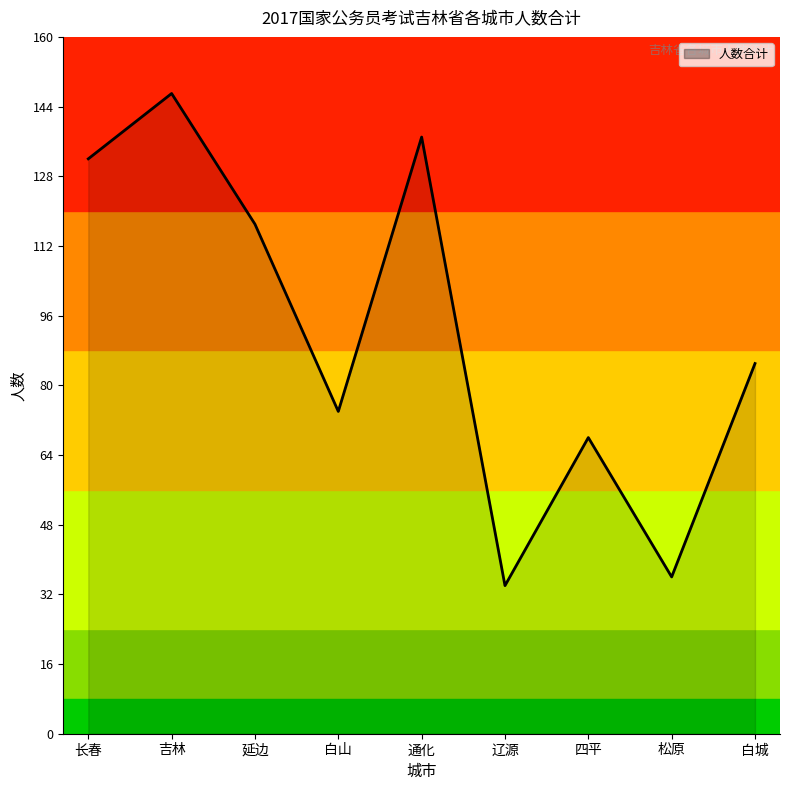

Rank the categories by value from highest to lowest.

吉林, 通化, 长春, 延边, 白城, 白山, 四平, 松原, 辽源